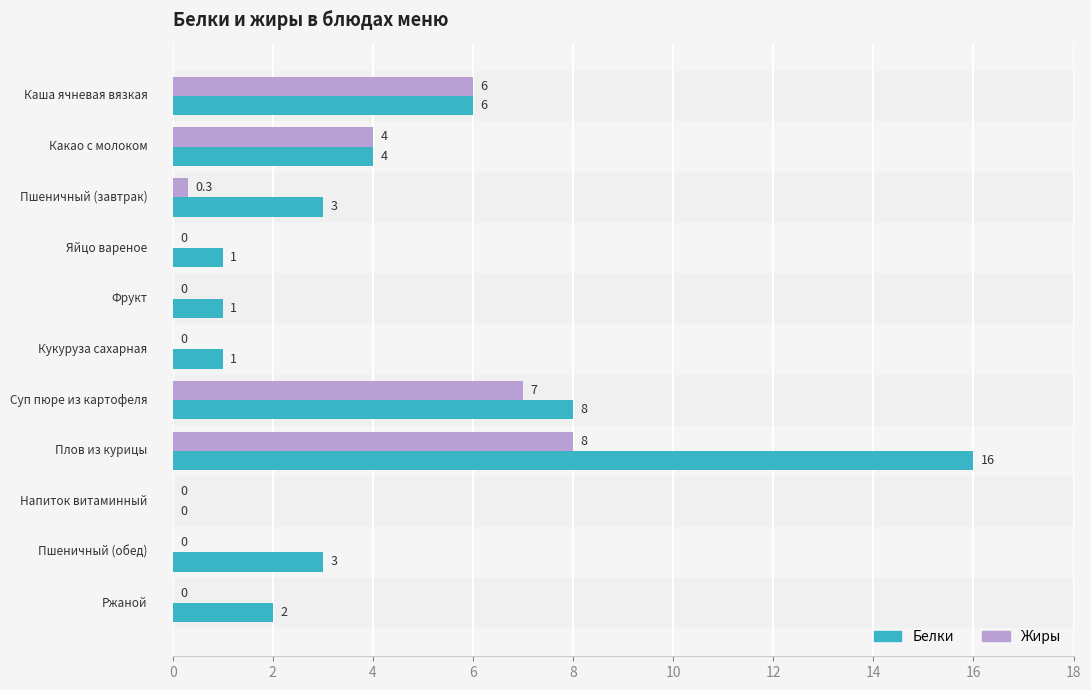

Which series has the largest total across all categories?

Белки